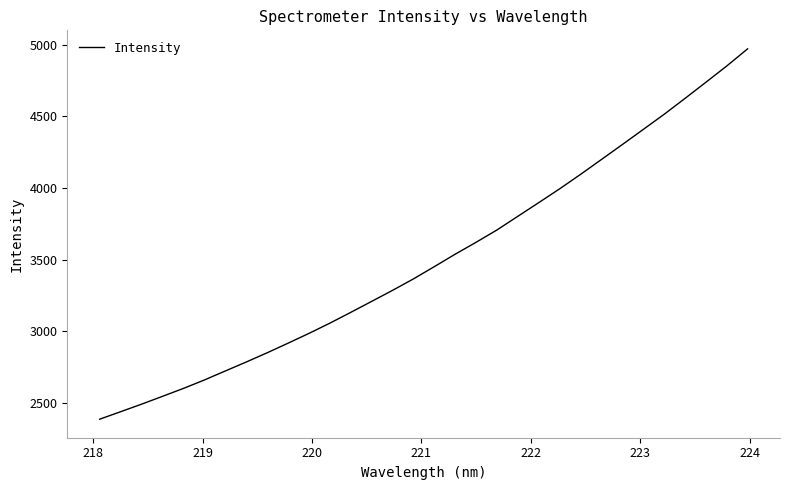

What is the maximum value shown in the chart?

4970.9